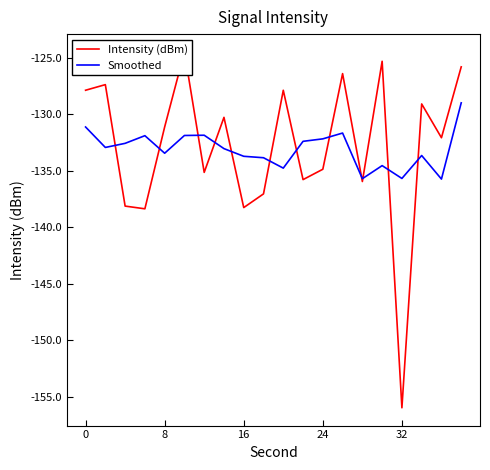

At how many categories does at least one series exceed -129?

7